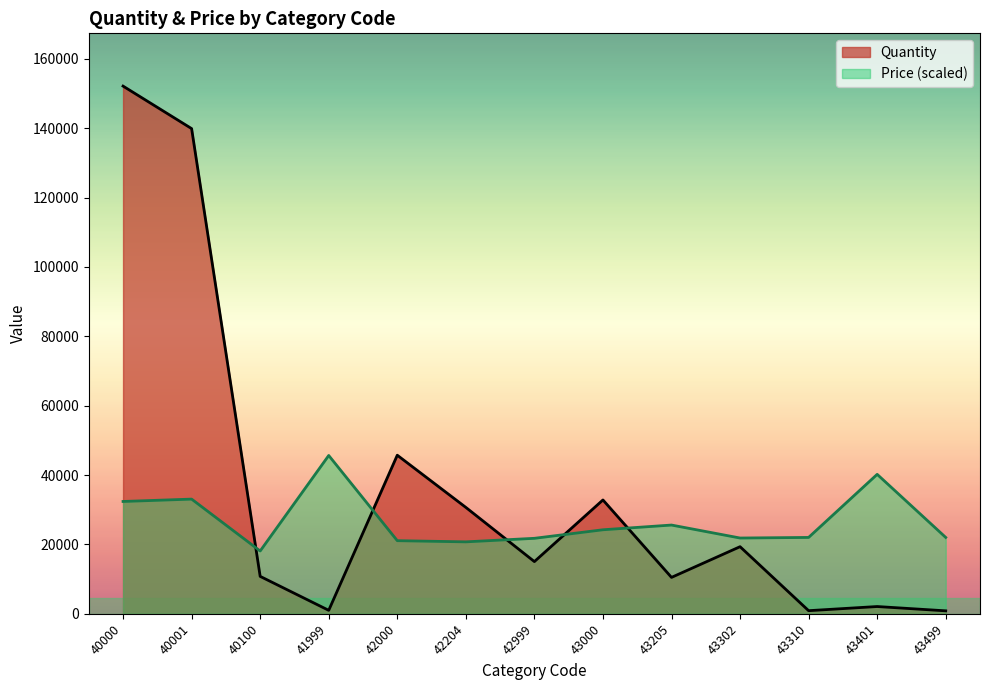

Is it true that Price equals 45636.6 at 41999?

True